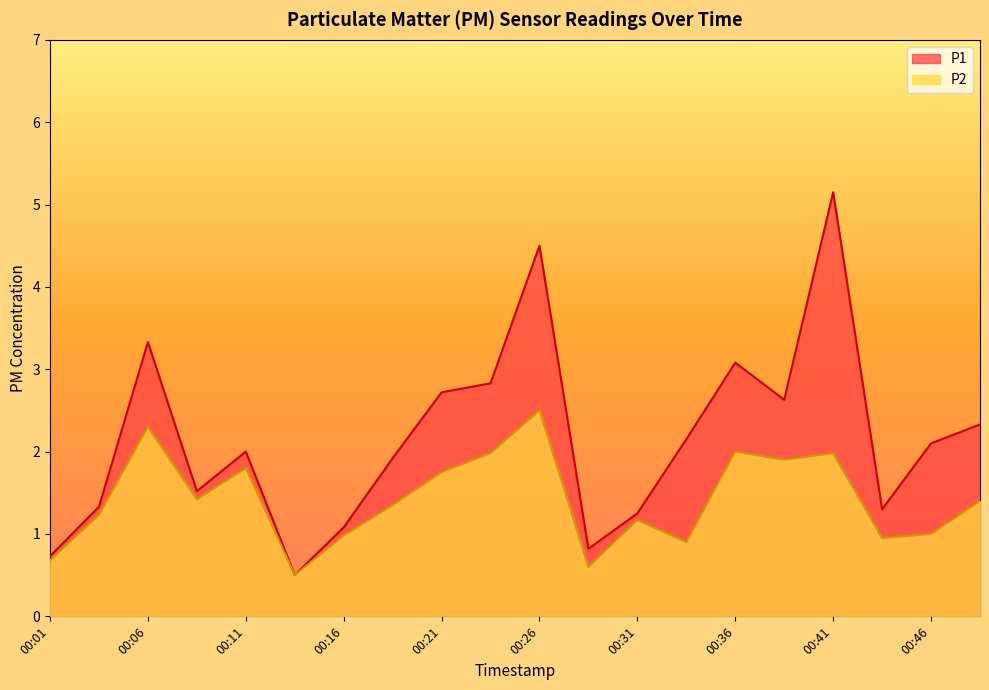

What value does the P1 series have at 00:16?

1.1